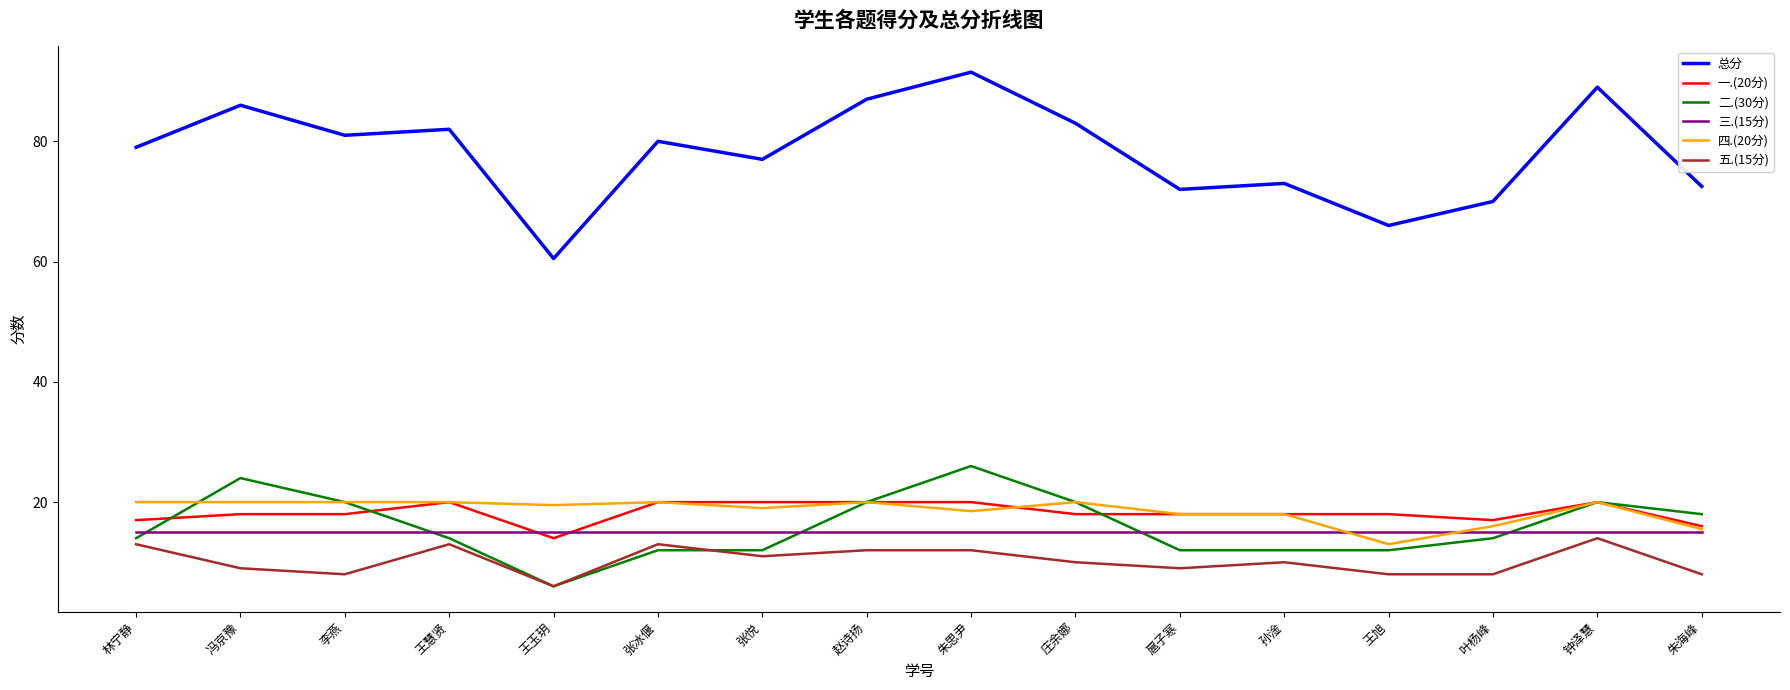

After their last crossing, which series has the higher values: 三.(15分) or 二.(30分)?

二.(30分)